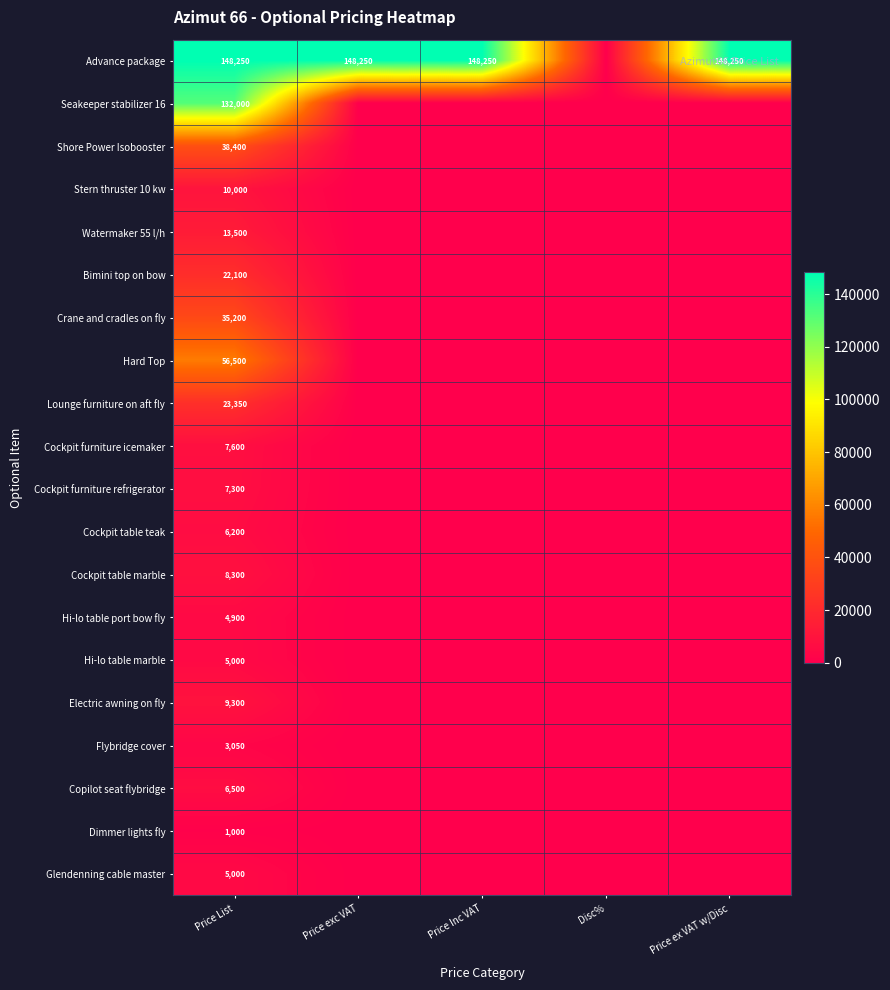

True or false: Advance package has a value of 148250 at Price exc VAT.

True